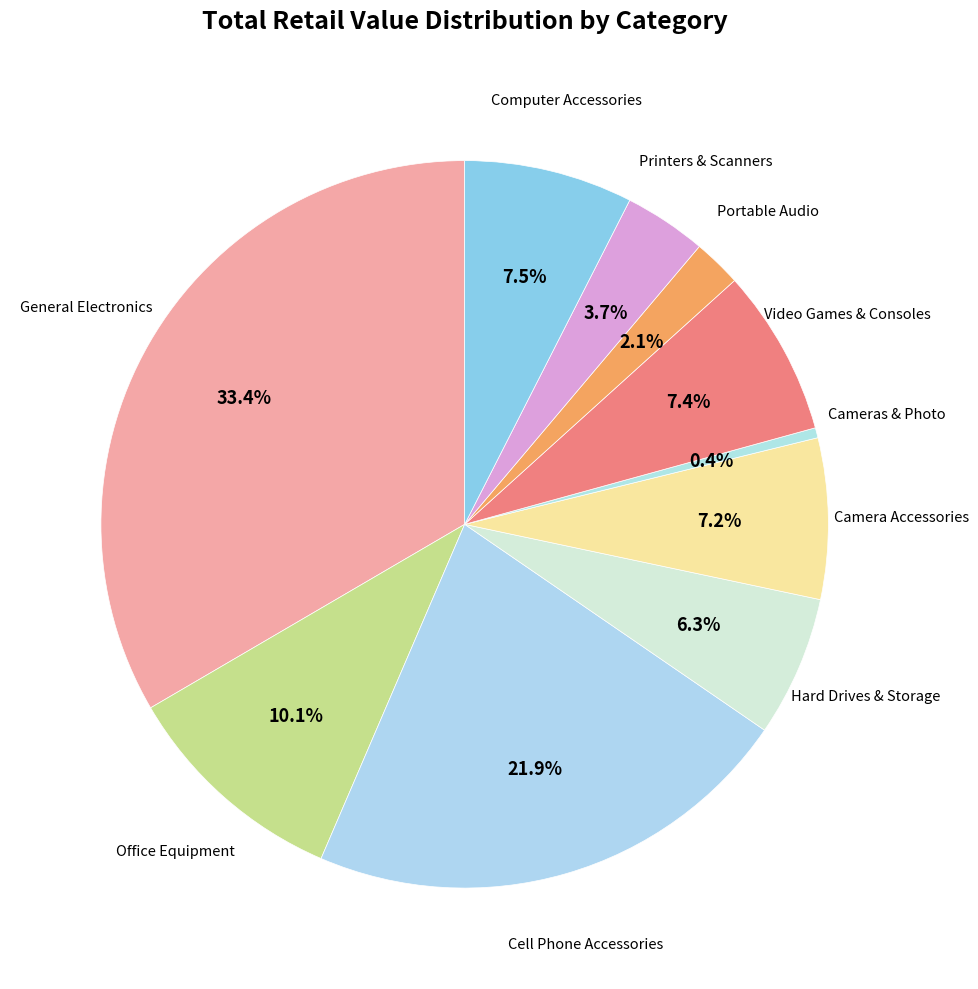

Which category has the biggest portion of the pie?

General Electronics